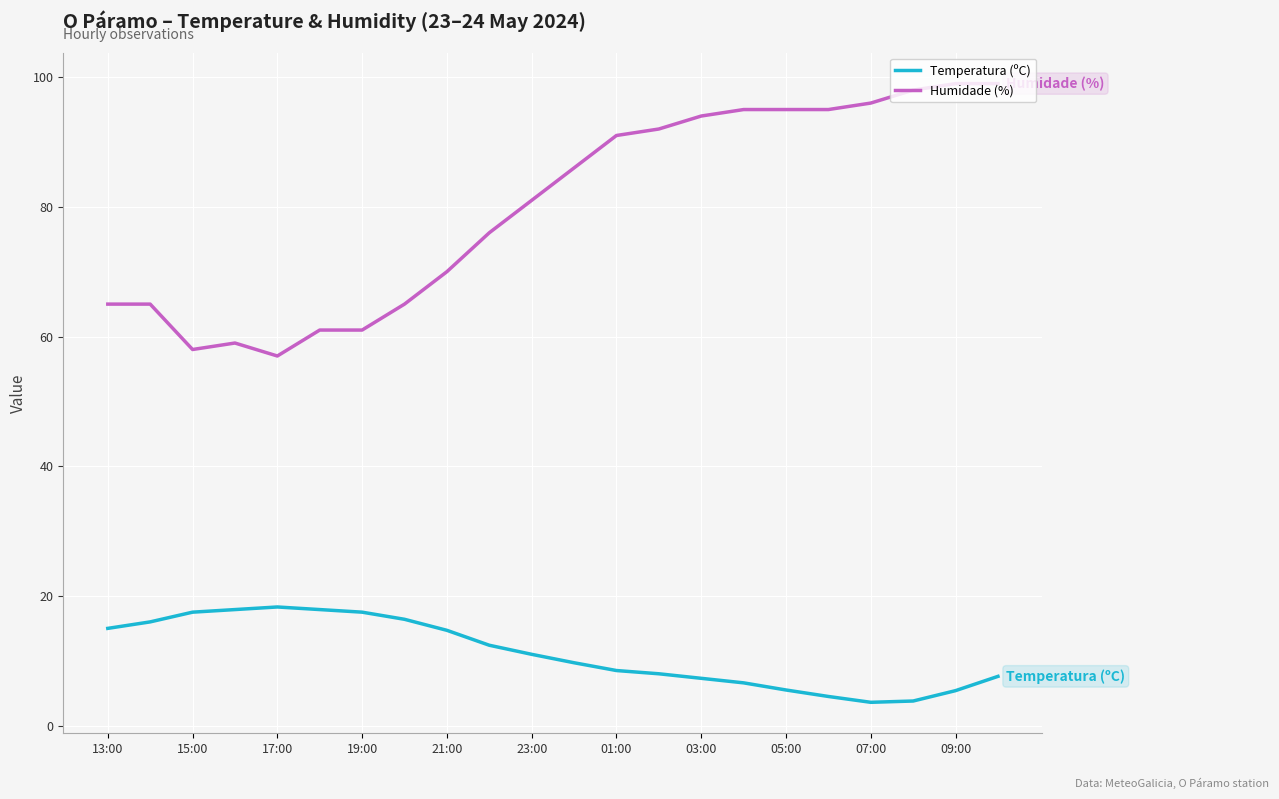

Which series has the widest spread of values?

Humidade (%)